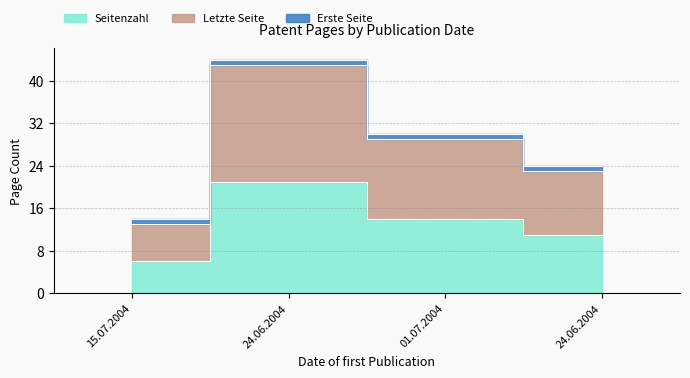

True or false: Seitenzahl and Letzte Seite intersect in this chart.

False